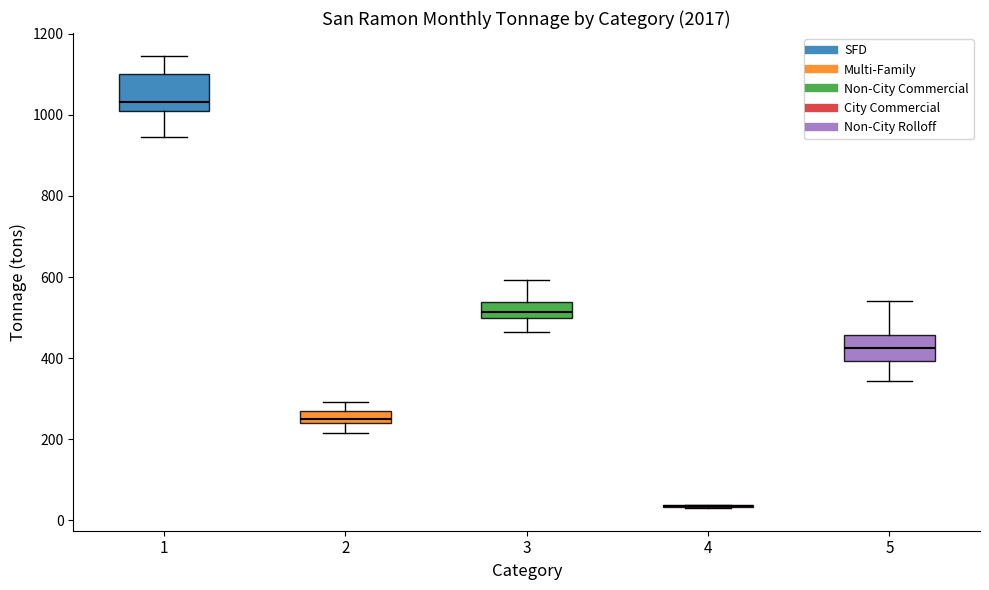

Reading left to right, read every box against the y-axis: the position of its median line, the range the box covers, and the ends of its whiskers. The values are not printed on the chart, so give them approximately, as read against the axis.

1: median 1040, box 1000 to 1100, whiskers 940 to 1140
2: median 260 (inside the box), box 240 to 260, whiskers 220 to 300
3: median 520, box 500 to 540, whiskers 460 to 600
4: box collapsed to a line at 40, whiskers 40 to 40
5: median 420, box 400 to 460, whiskers 340 to 540